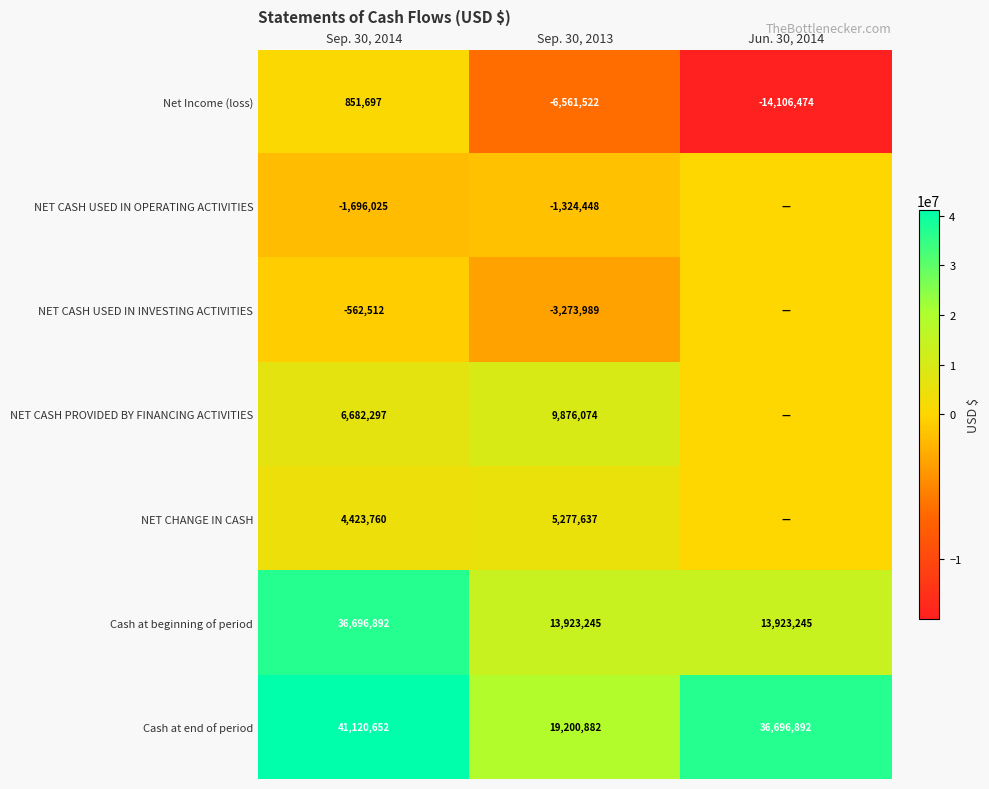

True or false: Cash at end of period has a value of 41120652 at Sep. 30, 2014.

True